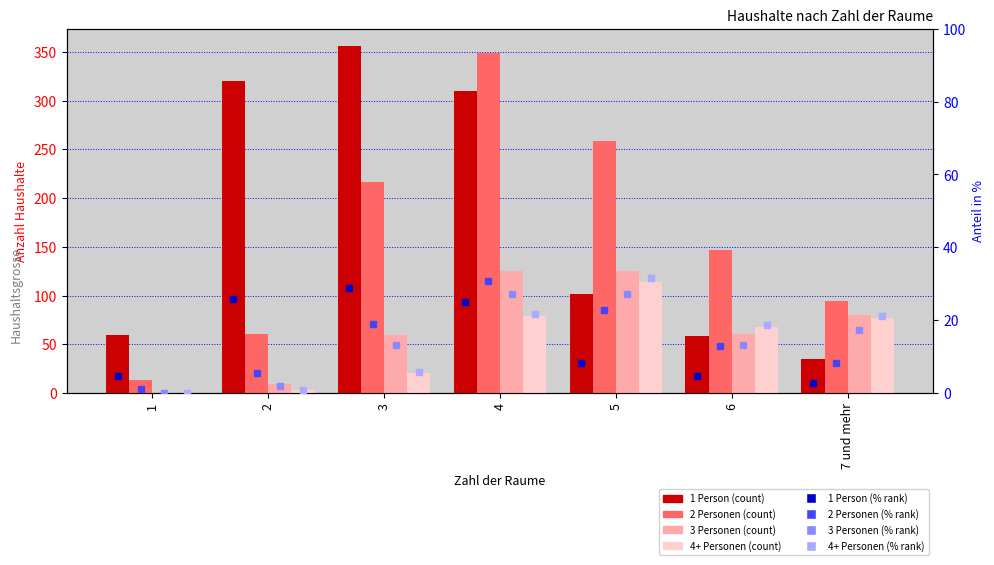

How many groups of bars are there?

7